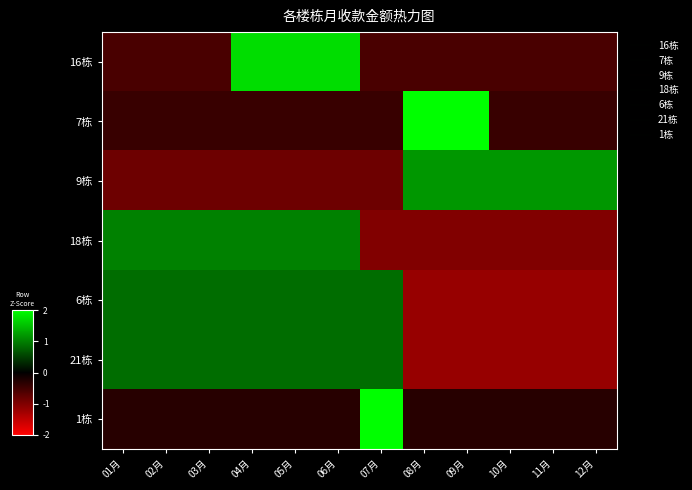

At 10月, list the series in order from largest to smallest.

9栋, 1栋, 7栋, 16栋, 18栋, 6栋, 21栋